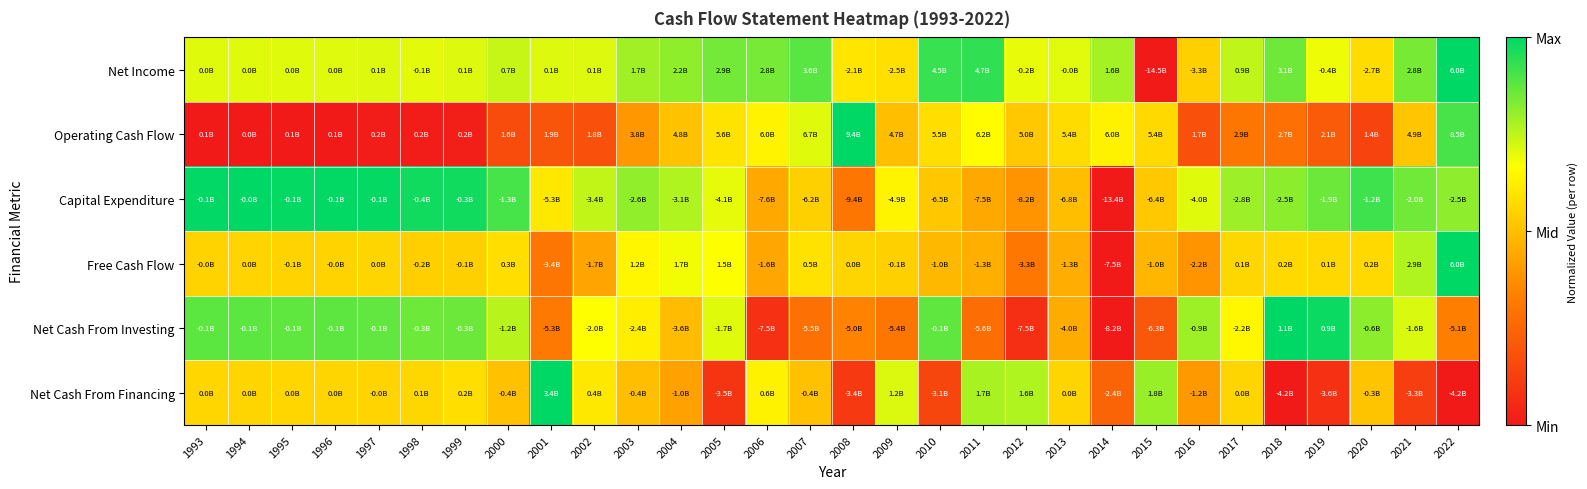

Reading left to right, what are all the values shown in this chart?

Net Income: 1993=0.7	1994=0.7	1995=0.7	1996=0.7	1997=0.7	1998=0.7	1999=0.7	2000=0.7	2001=0.7	2002=0.7	2003=0.8	2004=0.8	2005=0.8	2006=0.8	2007=0.9	2008=0.6	2009=0.6	2010=0.9	2011=0.9	2012=0.7	2013=0.7	2014=0.8	2015=0.0	2016=0.5	2017=0.7	2018=0.9	2019=0.7	2020=0.6	2021=0.8	2022=1.0
Operating Cash Flow: 1993=0.0	1994=0.0	1995=0.0	1996=0.0	1997=0.0	1998=0.0	1999=0.0	2000=0.2	2001=0.2	2002=0.2	2003=0.4	2004=0.5	2005=0.6	2006=0.6	2007=0.7	2008=1.0	2009=0.5	2010=0.6	2011=0.7	2012=0.5	2013=0.6	2014=0.6	2015=0.6	2016=0.2	2017=0.3	2018=0.3	2019=0.2	2020=0.1	2021=0.5	2022=0.9
Capital Expenditure: 1993=1.0	1994=1.0	1995=1.0	1996=1.0	1997=1.0	1998=1.0	1999=1.0	2000=0.9	2001=0.6	2002=0.7	2003=0.8	2004=0.8	2005=0.7	2006=0.4	2007=0.5	2008=0.3	2009=0.6	2010=0.5	2011=0.4	2012=0.4	2013=0.5	2014=0.0	2015=0.5	2016=0.7	2017=0.8	2018=0.8	2019=0.9	2020=0.9	2021=0.9	2022=0.8
Free Cash Flow: 1993=0.6	1994=0.6	1995=0.6	1996=0.6	1997=0.6	1998=0.5	1999=0.5	2000=0.6	2001=0.3	2002=0.4	2003=0.6	2004=0.7	2005=0.7	2006=0.4	2007=0.6	2008=0.6	2009=0.5	2010=0.5	2011=0.5	2012=0.3	2013=0.5	2014=0.0	2015=0.5	2016=0.4	2017=0.6	2018=0.6	2019=0.6	2020=0.6	2021=0.8	2022=1.0
Net Cash From Investing: 1993=0.9	1994=0.9	1995=0.9	1996=0.9	1997=0.9	1998=0.9	1999=0.9	2000=0.8	2001=0.3	2002=0.7	2003=0.6	2004=0.5	2005=0.7	2006=0.1	2007=0.3	2008=0.3	2009=0.3	2010=0.9	2011=0.3	2012=0.1	2013=0.5	2014=0.0	2015=0.2	2016=0.8	2017=0.6	2018=1.0	2019=1.0	2020=0.8	2021=0.7	2022=0.3
Net Cash From Financing: 1993=0.6	1994=0.6	1995=0.6	1996=0.6	1997=0.6	1998=0.6	1999=0.6	2000=0.5	2001=1.0	2002=0.6	2003=0.5	2004=0.4	2005=0.1	2006=0.6	2007=0.5	2008=0.1	2009=0.7	2010=0.1	2011=0.8	2012=0.8	2013=0.6	2014=0.2	2015=0.8	2016=0.4	2017=0.6	2018=0.0	2019=0.1	2020=0.5	2021=0.1	2022=0.0